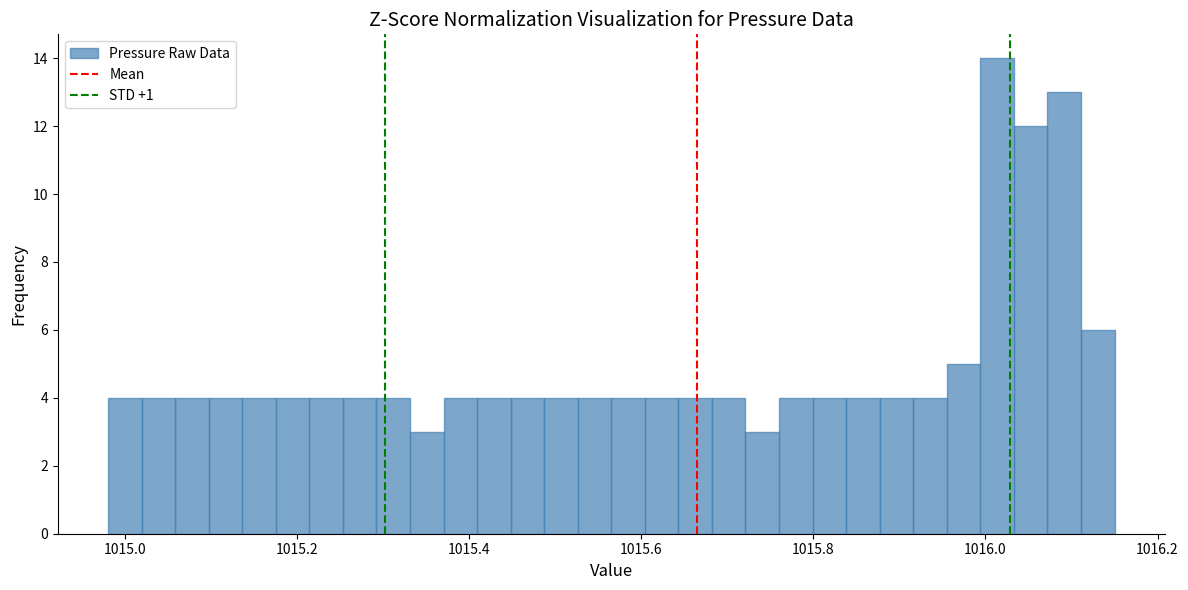

Read against the x-axis, roughly where is the centre of the tallest bar?

1016.02